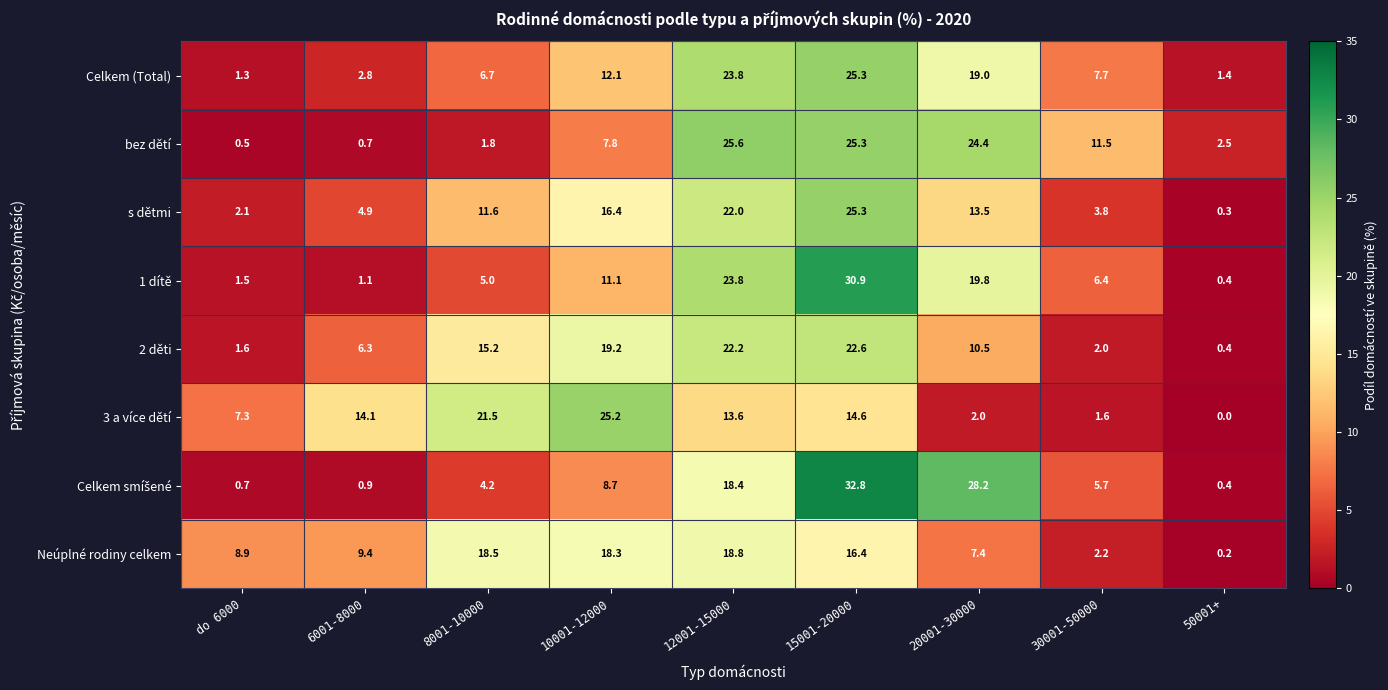

The value of s dětmi at 30001-50000 is 2.3. True or false?

False